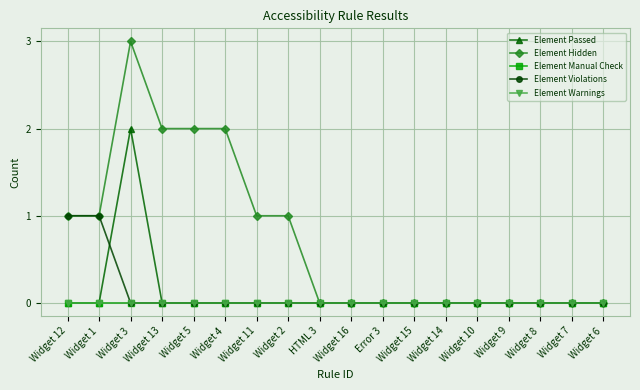

At which label is Element Passed closest to 1?

Widget 12